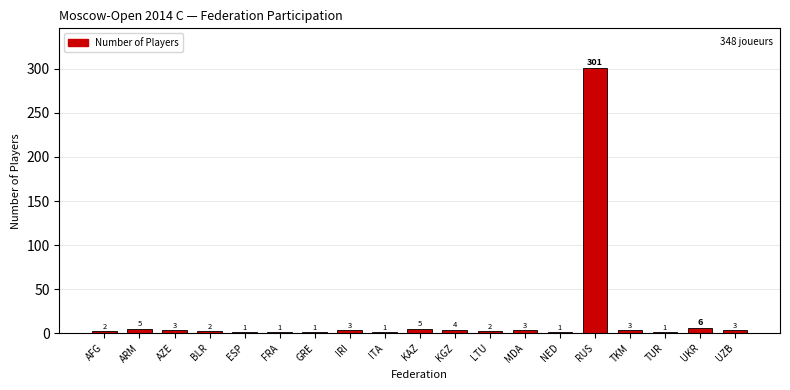

Reading right to left, transcribe all the data shown in this chart.

UZB=3	UKR=6	TUR=1	TKM=3	RUS=301	NED=1	MDA=3	LTU=2	KGZ=4	KAZ=5	ITA=1	IRI=3	GRE=1	FRA=1	ESP=1	BLR=2	AZE=3	ARM=5	AFG=2